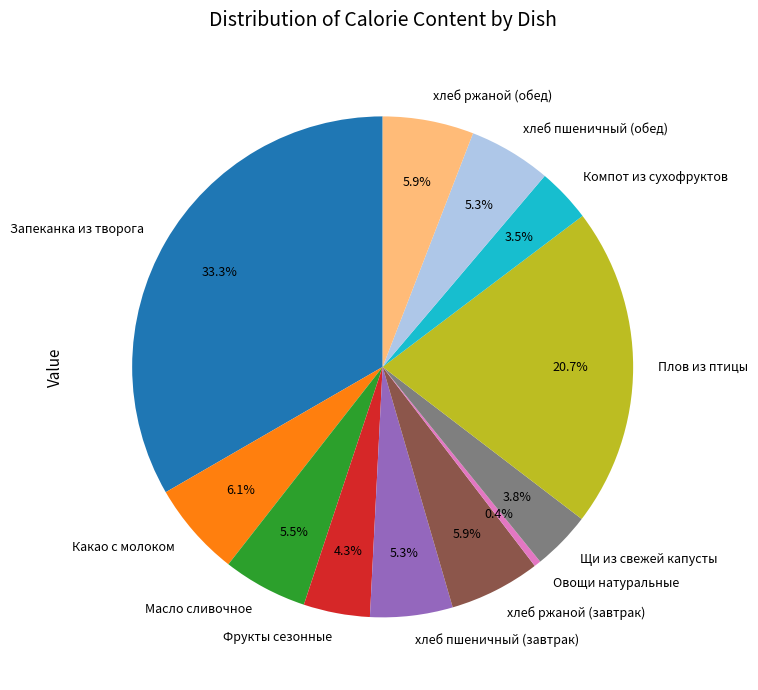

To the nearest percent, what portion does Запеканка из творога represent?

33%